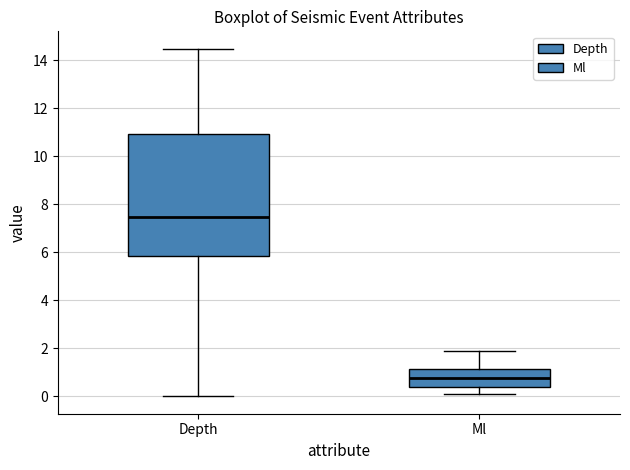

Which box's median line is the lowest?

Ml